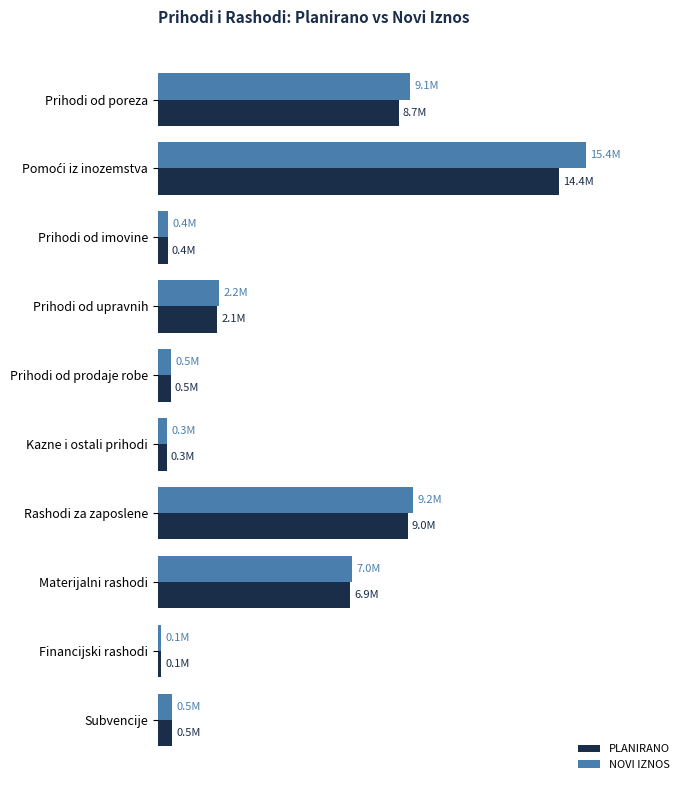

What are all the series names shown in the legend?

PLANIRANO, NOVI IZNOS